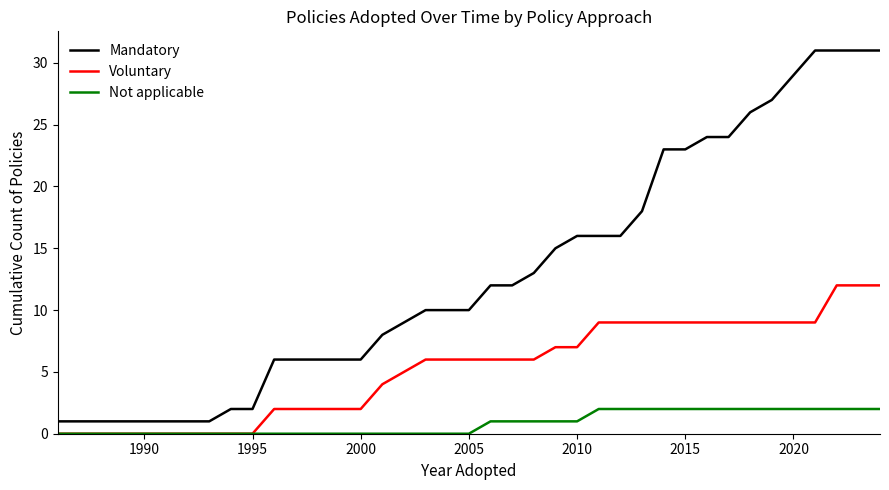

True or false: Mandatory and Voluntary cross at least once.

False